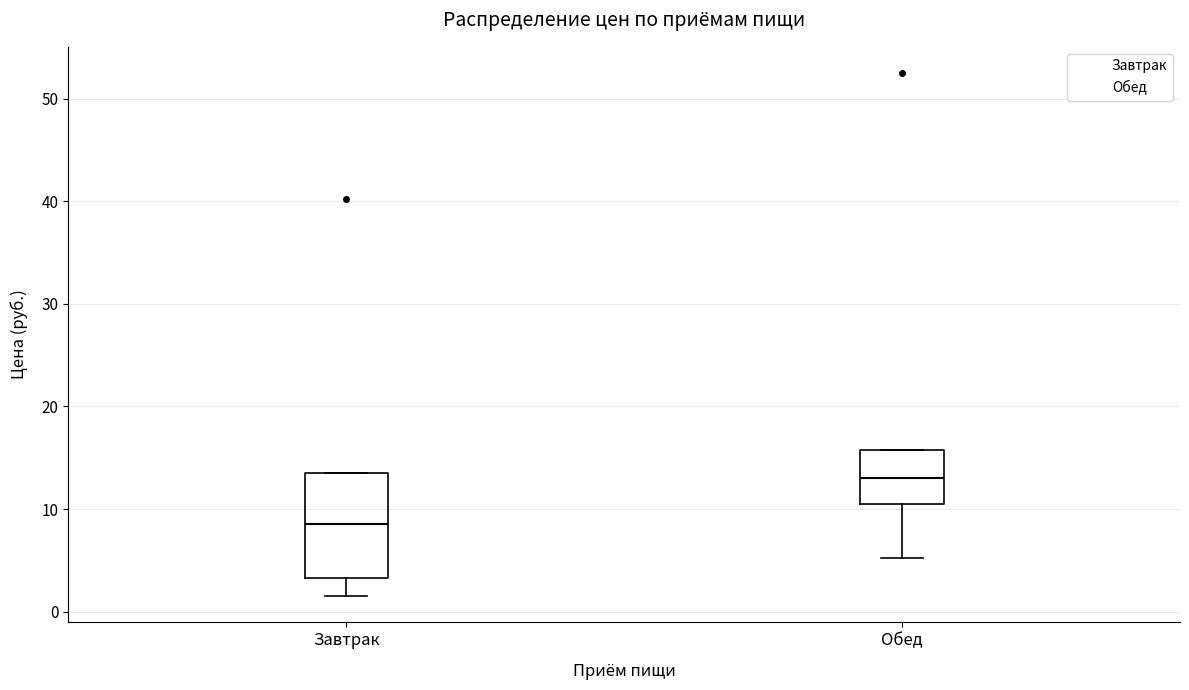

Where is the upper edge of the box for Завтрак on the y-axis? The values are not printed on the chart, so give them approximately, as read against the axis.

14